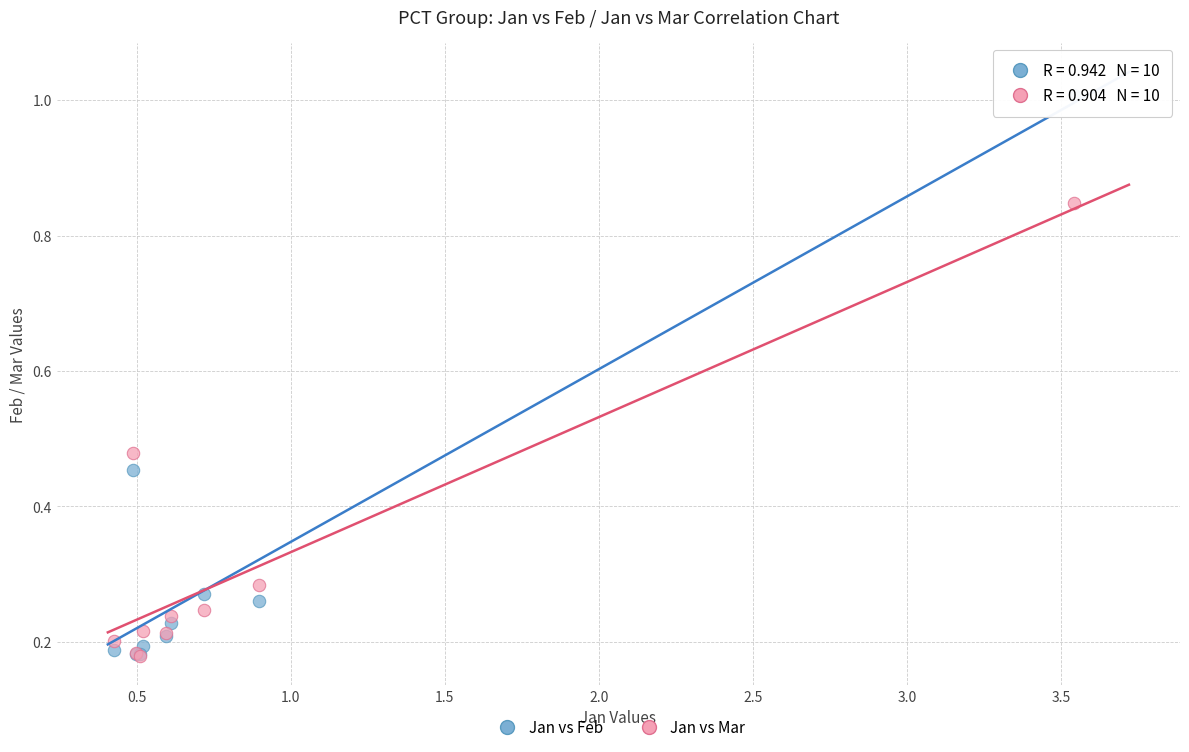

What are all the series names shown in the legend?

Jan vs Feb, Jan vs Mar